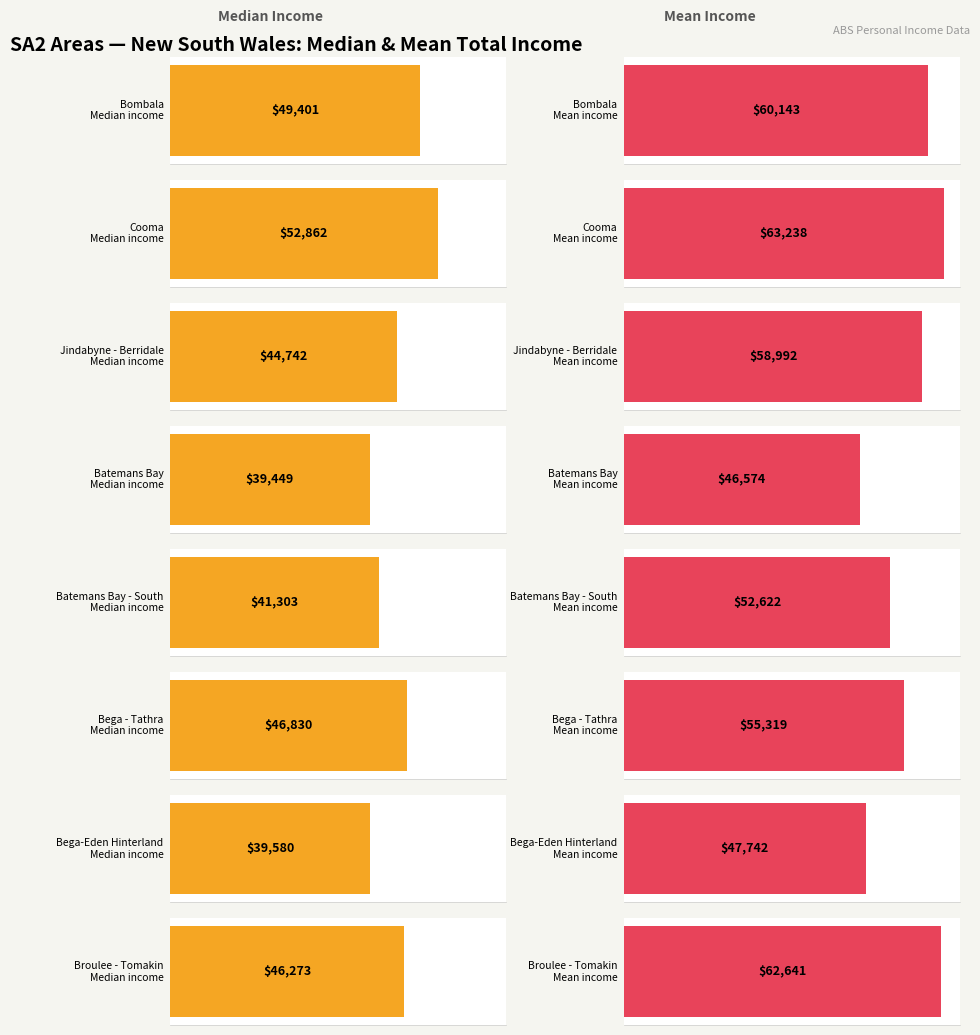

Rank the series at Bega - Tathra from lowest to highest value.

Median, Mean